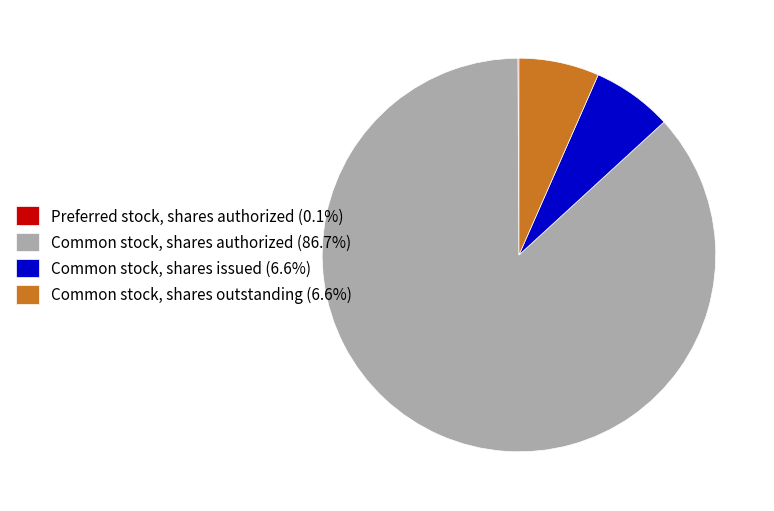

Do Common stock, shares authorized (86.7%) and Common stock, shares outstanding (6.6%) together represent more than half of the pie?

Yes